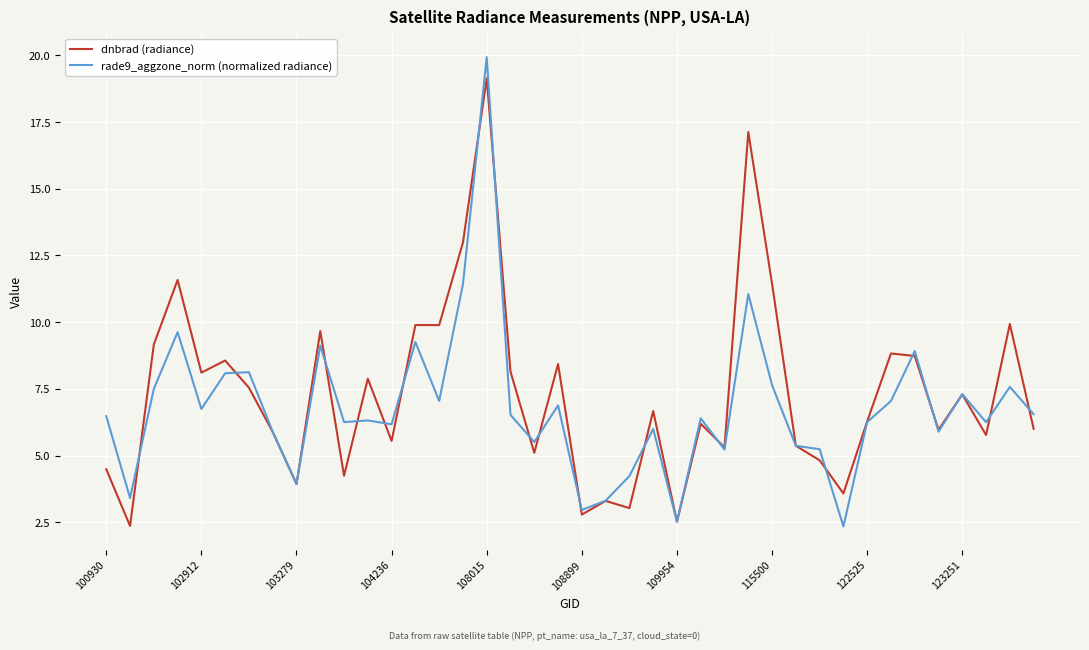

List the series in order of their peak value, lowest first.

dnbrad (radiance), rade9_aggzone_norm (normalized radiance)